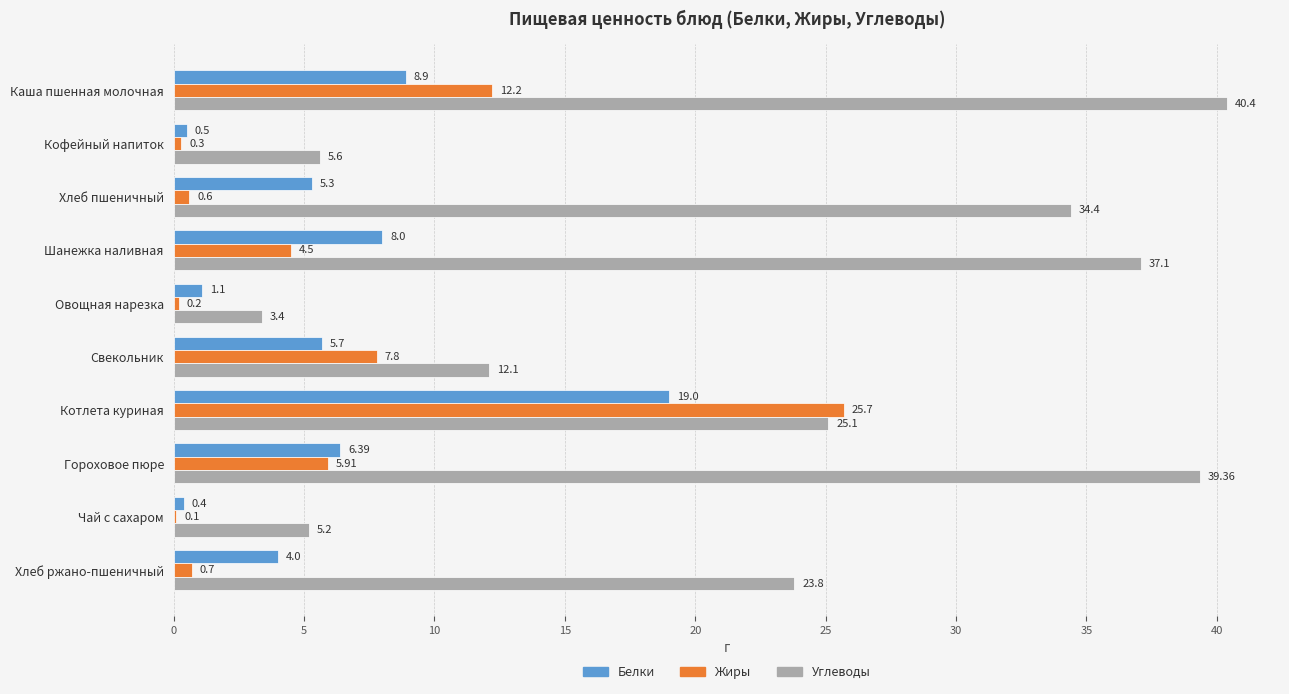

What is the sum of all Белки values?

59.3